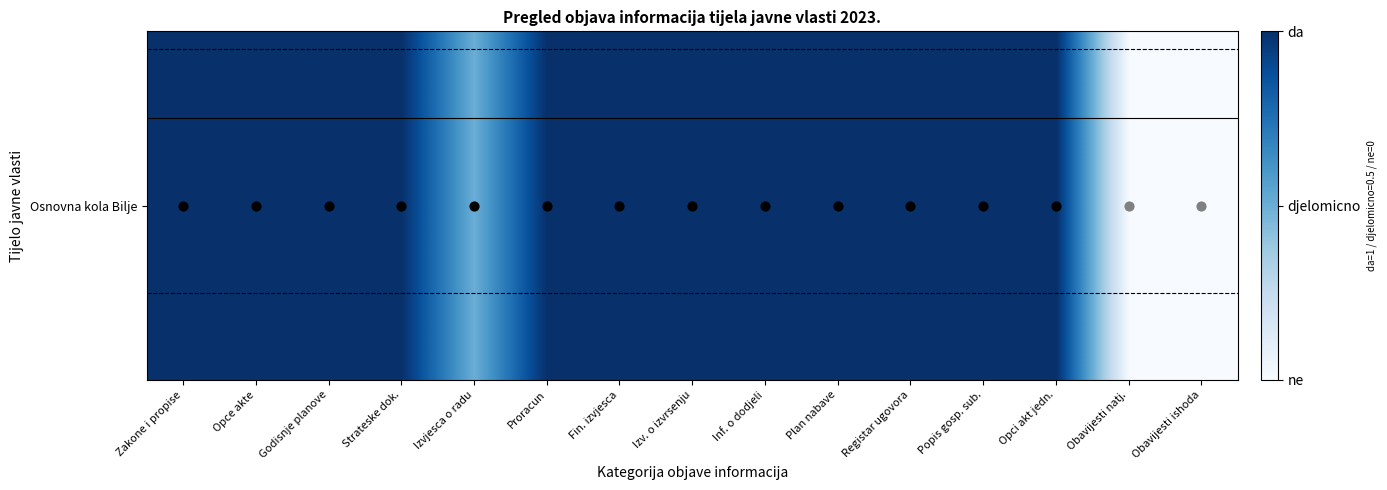

Count the values in the range 1 to 2.

12